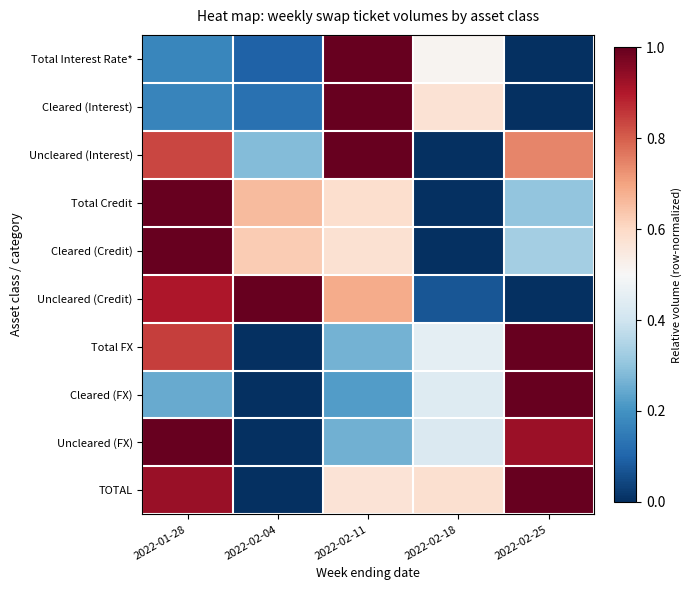

What is the total value across all series at 2022-02-11?

6.2